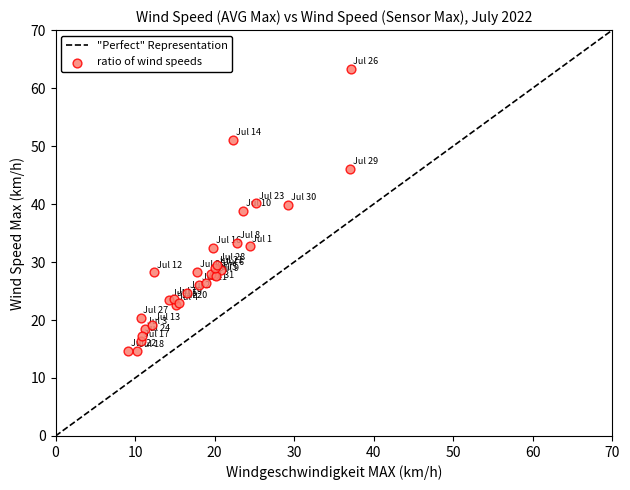

What Y value in the scatter plot is closest to 38?

38.8